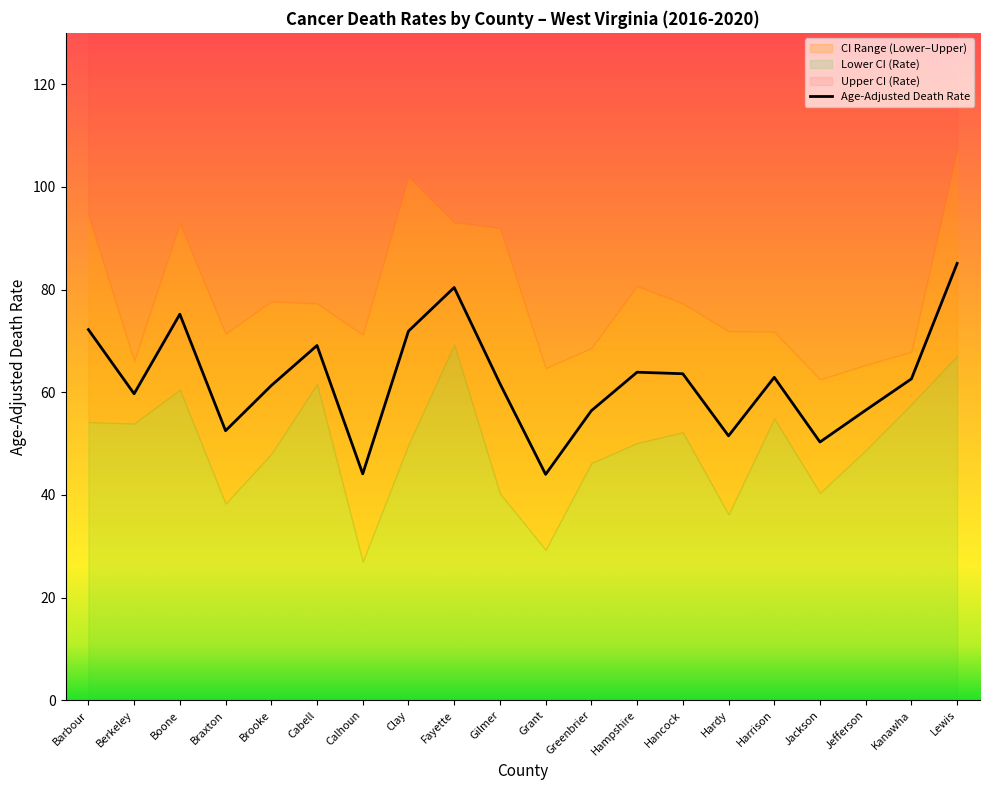

Reading left to right, transcribe all the data shown in this chart.

Age-Adjusted Death Rate: 72.2	59.7	75.2	52.5	61.3	69.1	44.1	71.9	80.4	61.7	44.0	56.4	63.9	63.6	51.5	62.9	50.3	56.5	62.6	85.1
Lower CI (Rate): 54.2	53.9	60.5	38.3	48.0	61.6	27.0	49.8	69.3	40.3	29.3	46.2	50.1	52.2	36.2	54.9	40.4	48.7	57.7	67.1
Upper CI (Rate): 94.5	66.1	92.9	71.4	77.7	77.3	71.2	102.0	93.1	92.0	64.7	68.6	80.7	77.3	71.9	71.8	62.5	65.3	67.9	107.2